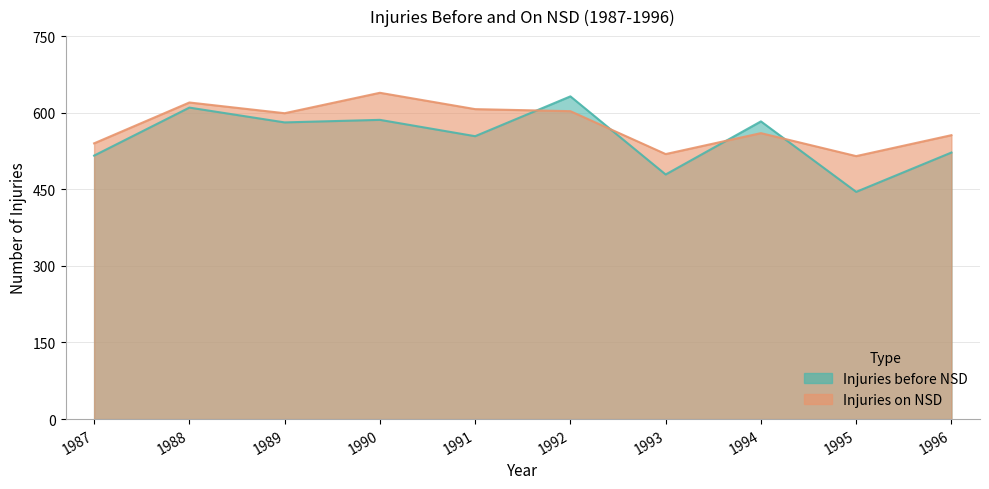

The Injuries.on.NSD series shows 515 at 1995. True or false?

True